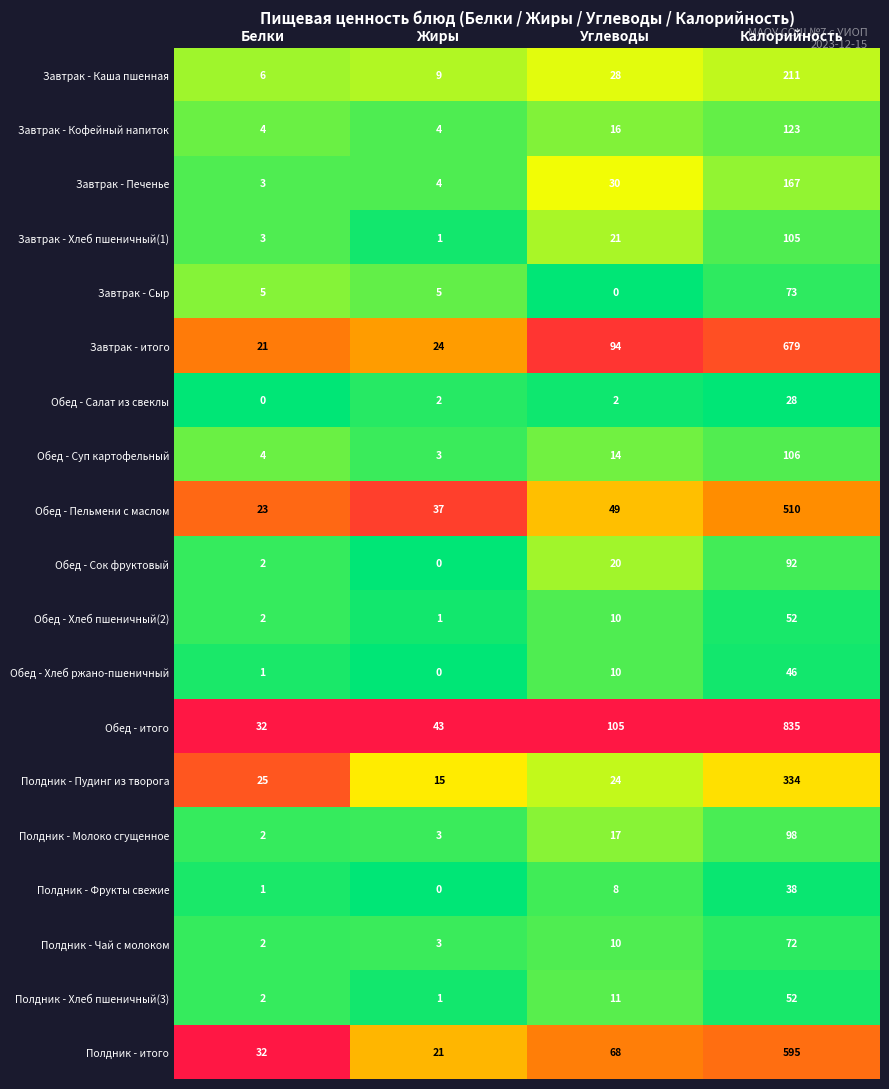

True or false: Полдник - итого has a value of 11 at Жиры.

False